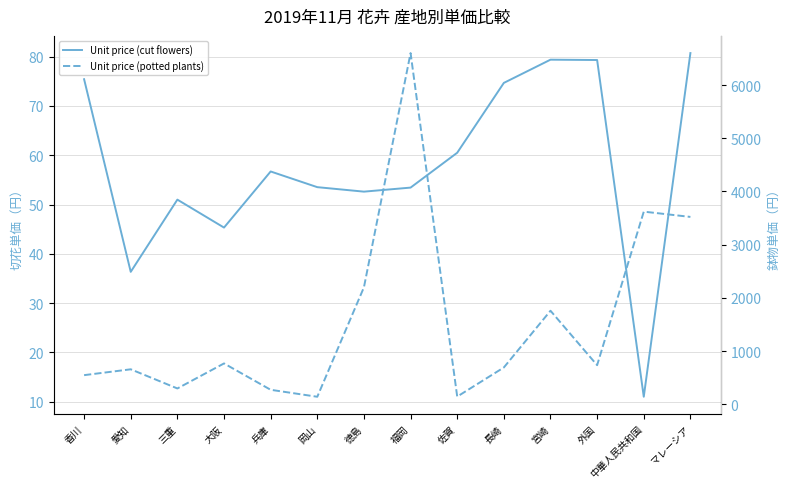

Is it true that Unit price (potted plants) equals 10264.7 at 福岡?

False